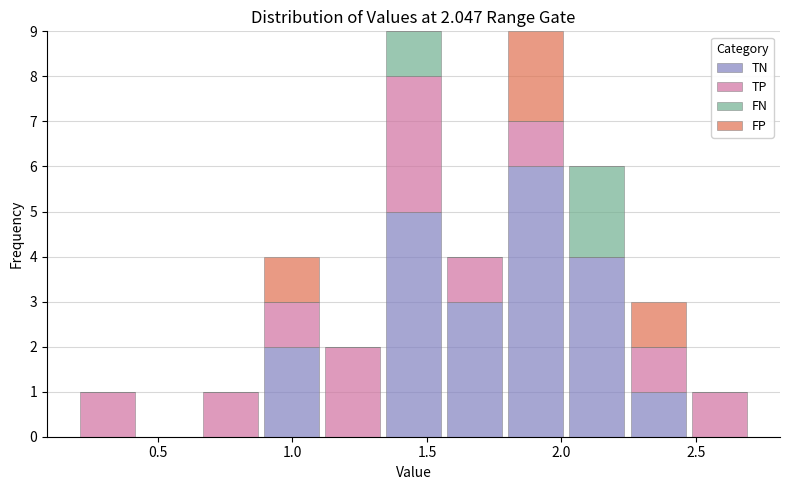

Reading left to right, transcribe this chart: for each stacked bar, give the range it covers on the x-axis and its total height. Neither the bar edges nor the heights are printed on the chart, so give them approximately, as read against the axes.

0.20 to 0.45: 1
0.45 to 0.65: 0
0.65 to 0.90: 1
0.90 to 1.10: 4
1.10 to 1.35: 2
1.35 to 1.55: 9
1.55 to 1.80: 4
1.80 to 2.00: 9
2.00 to 2.25: 6
2.25 to 2.45: 3
2.45 to 2.70: 1